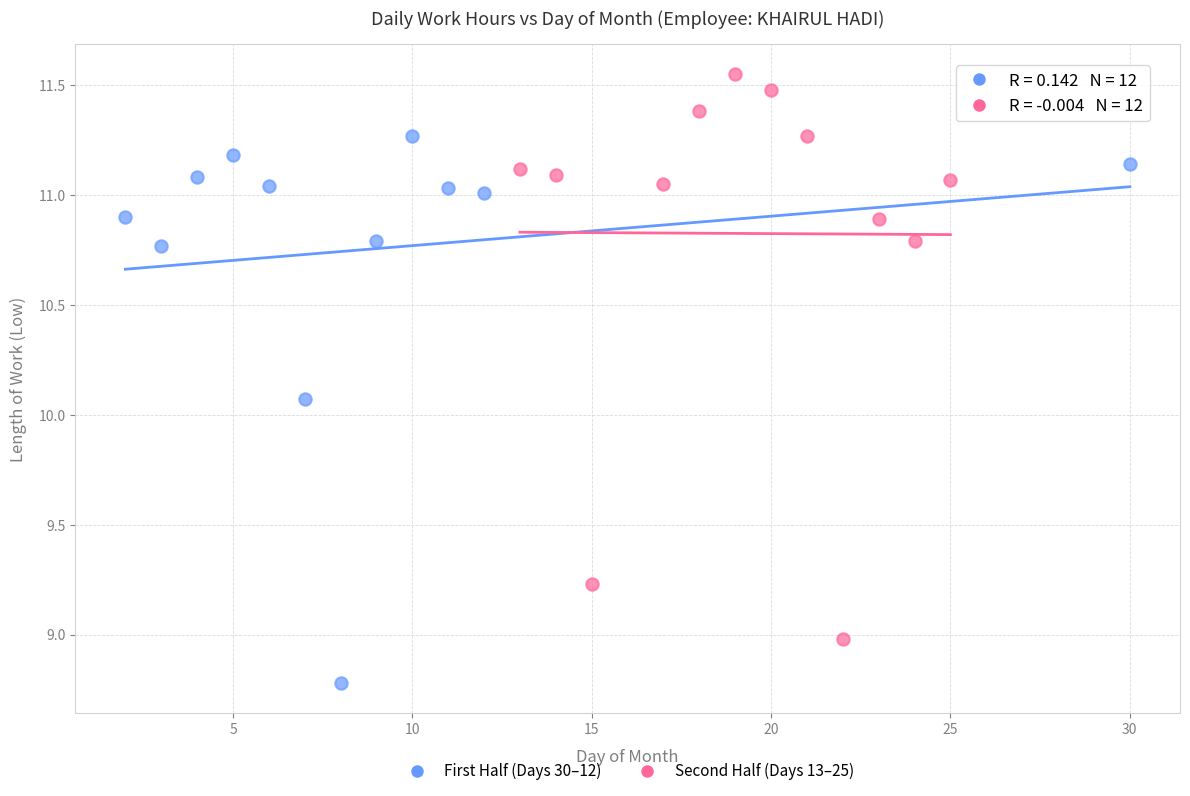

Which series reaches the maximum Y coordinate?

Second Half (Days 13–25)